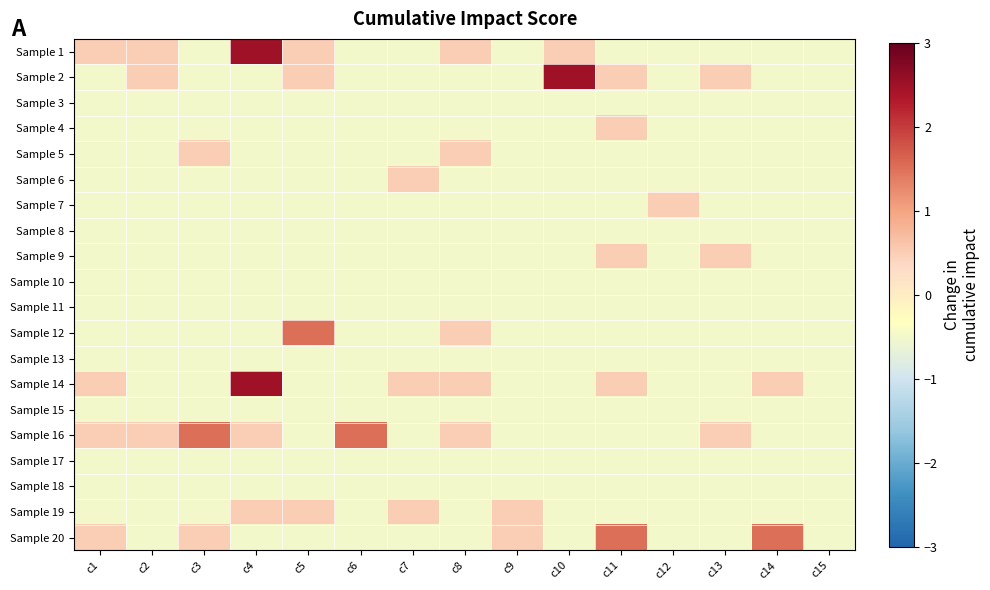

What is the difference between the highest and lowest values at c12?

1.0